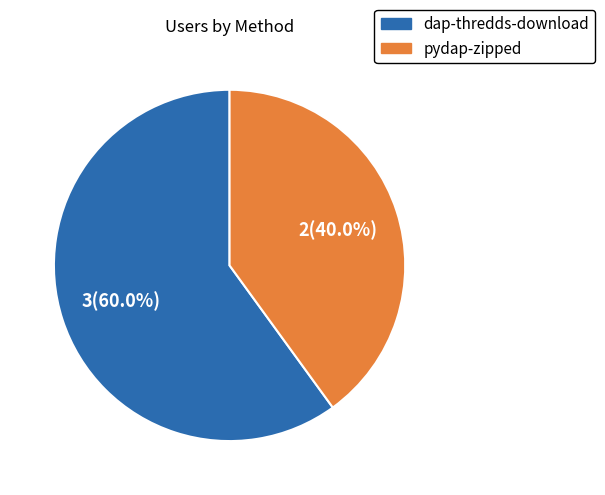

Which category accounts for the majority?

dap-thredds-download